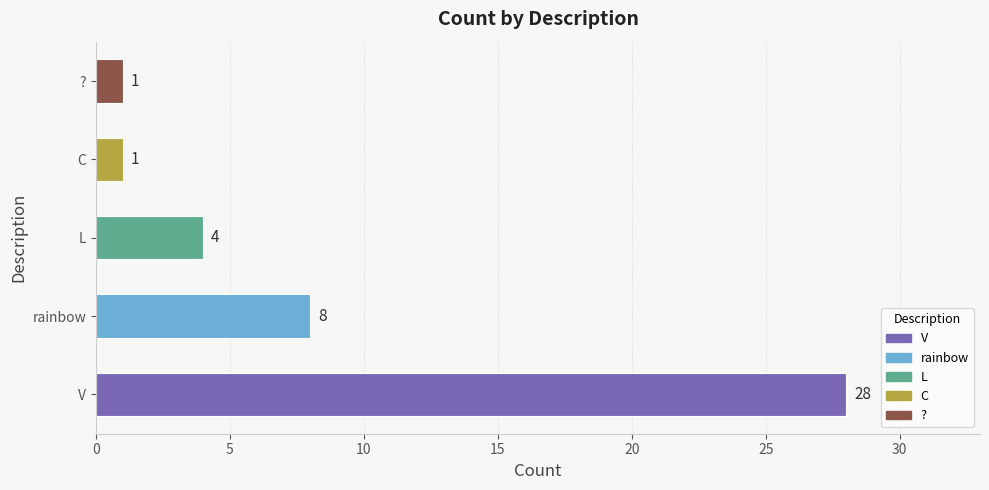

Reading bottom to top, transcribe all the data shown in this chart.

28	8	4	1	1